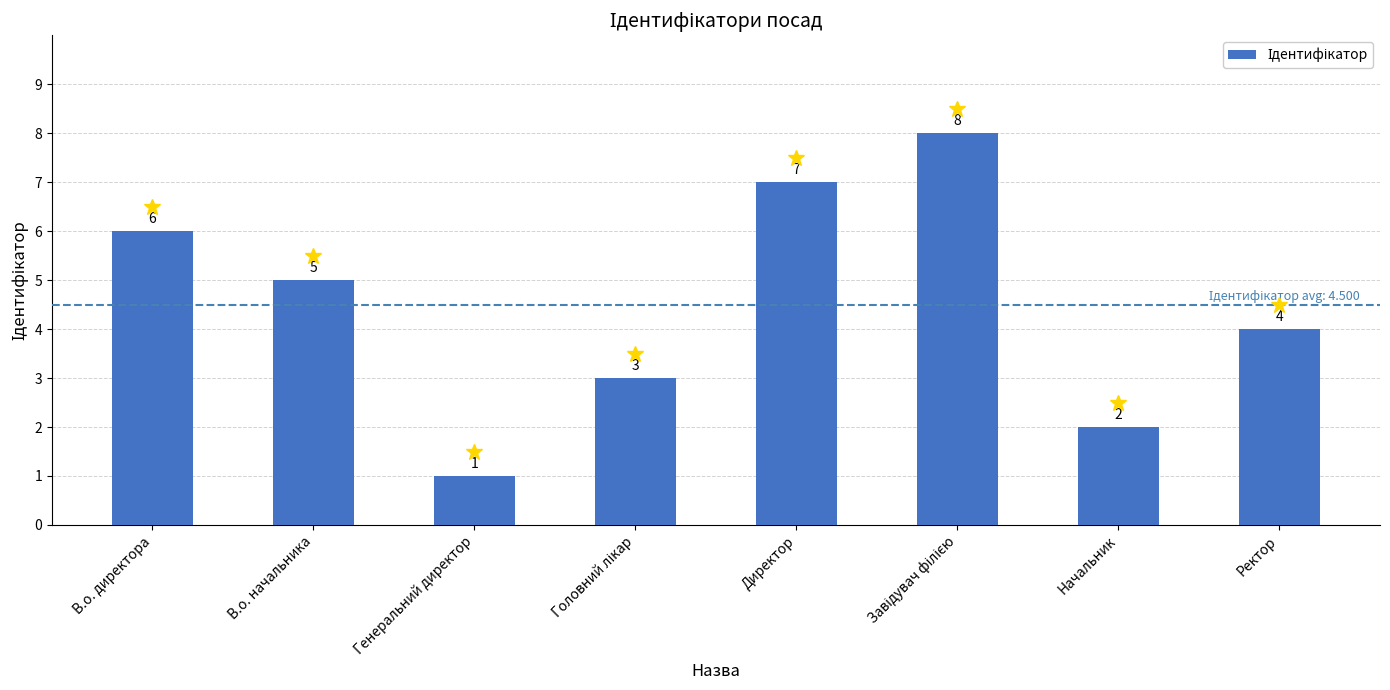

At which label does the data first exceed 5?

В.о. директора